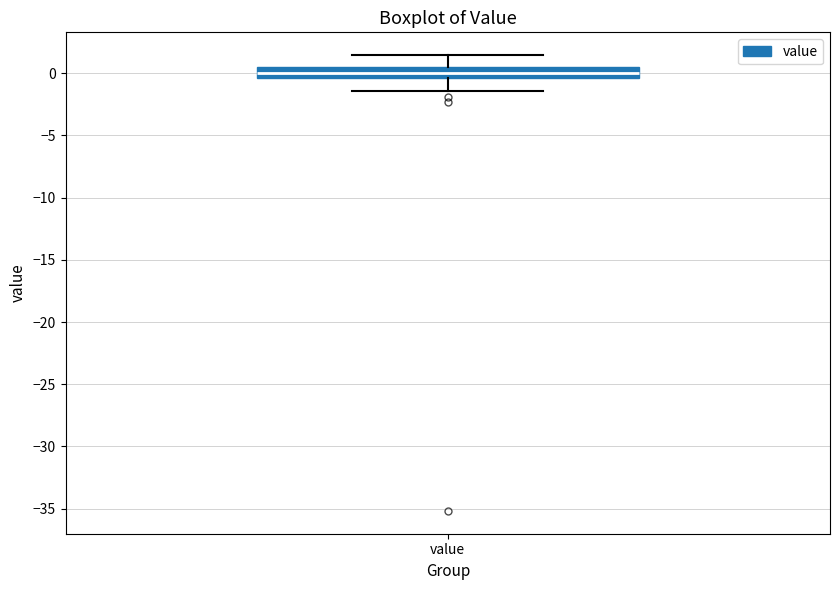

Where is the upper edge of the box for value on the y-axis? The values are not printed on the chart, so give them approximately, as read against the axis.

0.5